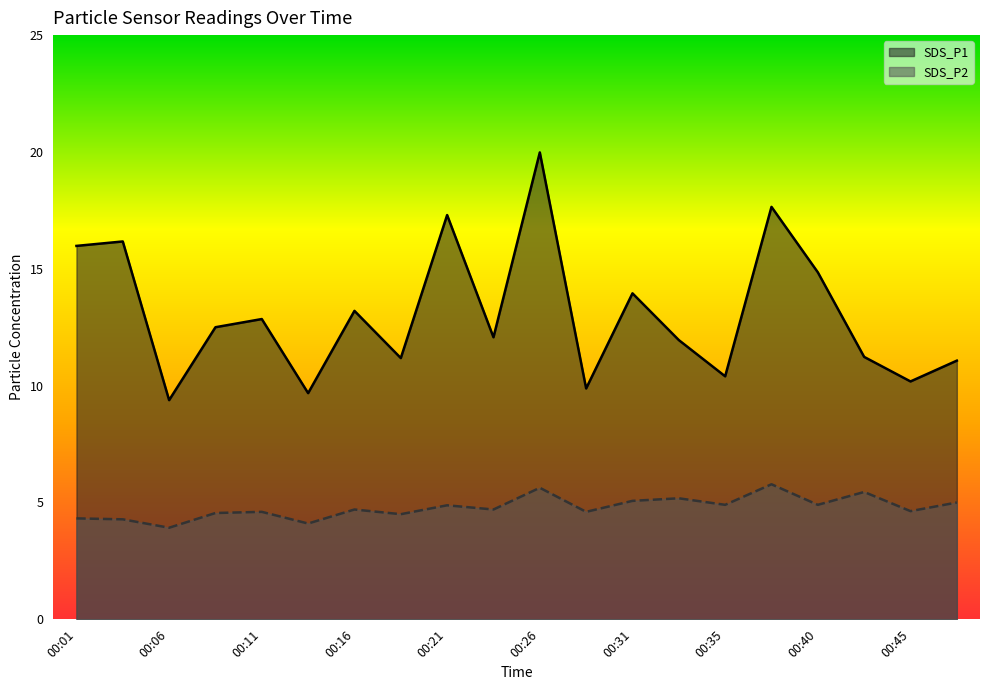

Is it true that SDS_P2 equals 4.7 at 00:16?

True